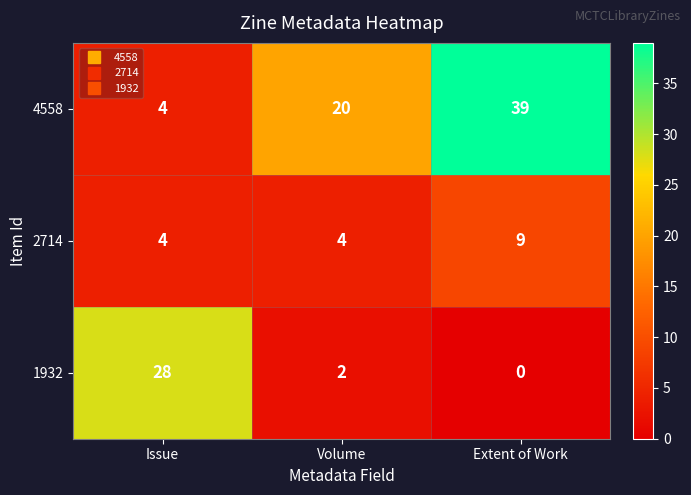

Count the number of data series in this chart.

3